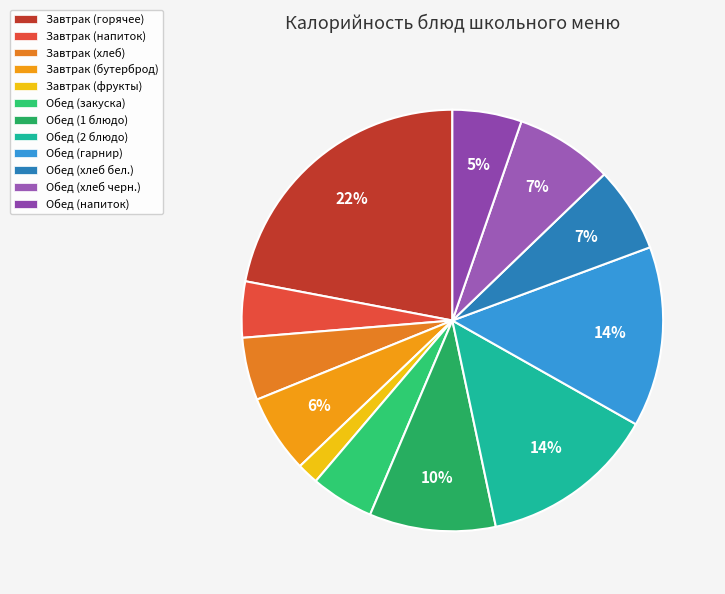

How many slices are in this pie chart?

12